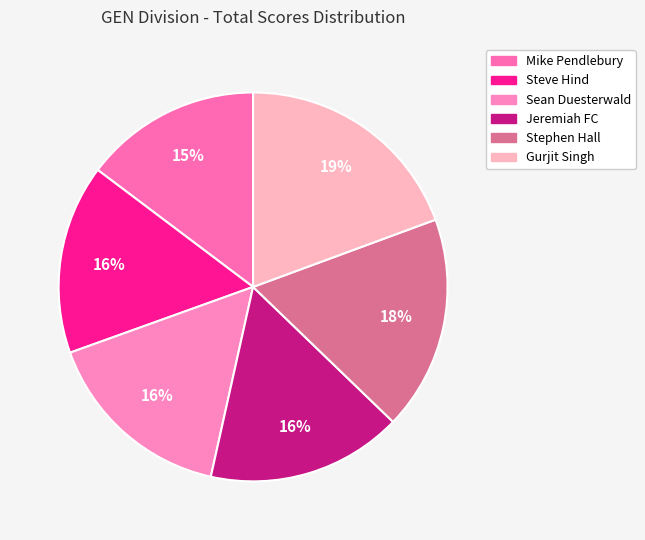

How many segments does this pie chart have?

6